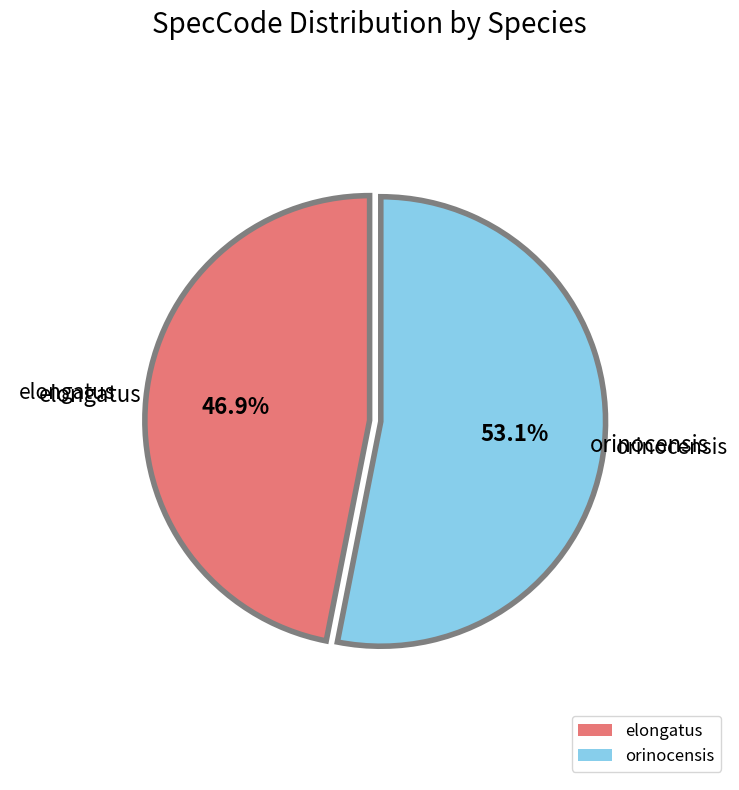

To the nearest percent, what is the difference between the largest and smallest slice percentages?

6%